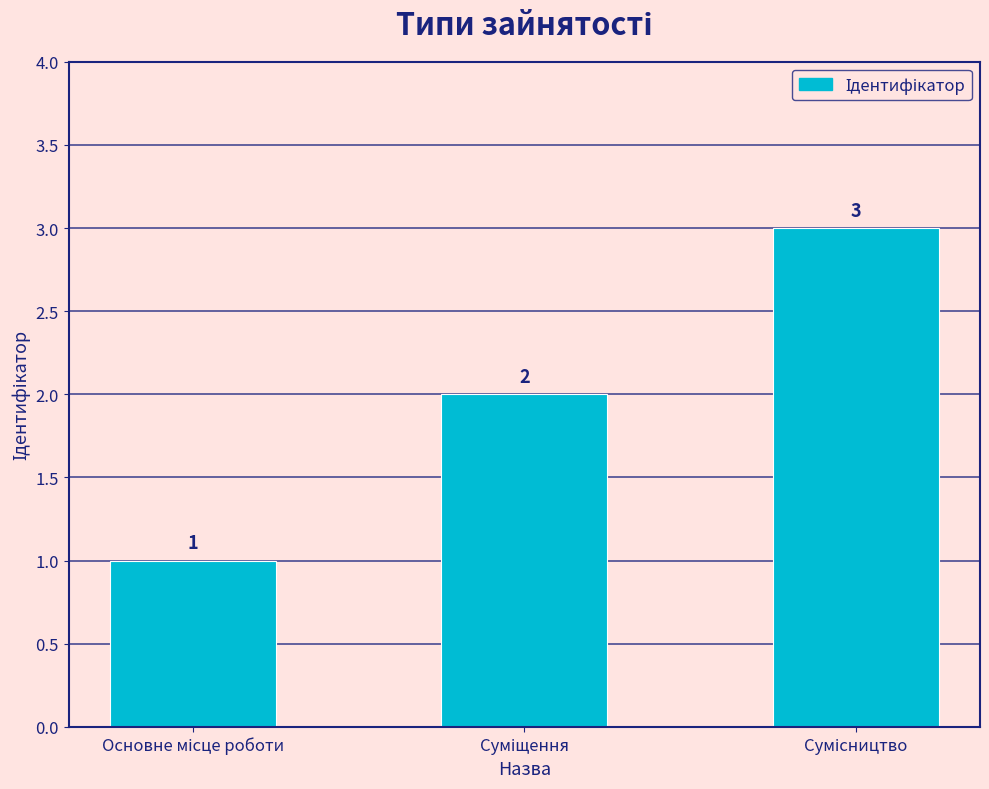

Count the values in the range 1 to 3.

3